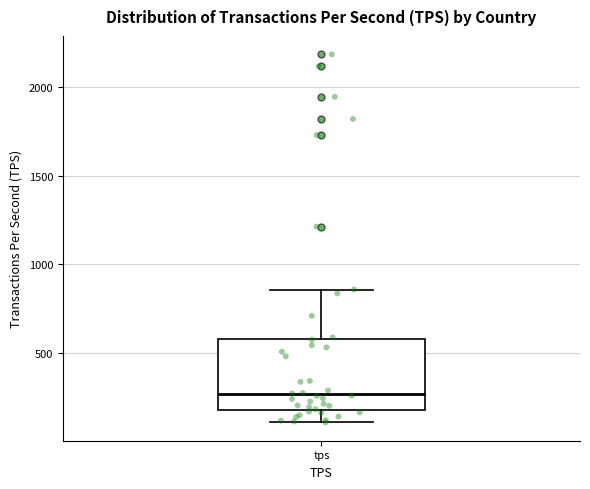

Transcribe this box plot: give where the median line is, the range the box spans, and where the two whiskers end, as read against the y-axis. The values are not printed on the chart, so give them approximately, as read against the axis.

median 250, box 200 to 600, whiskers 100 to 850